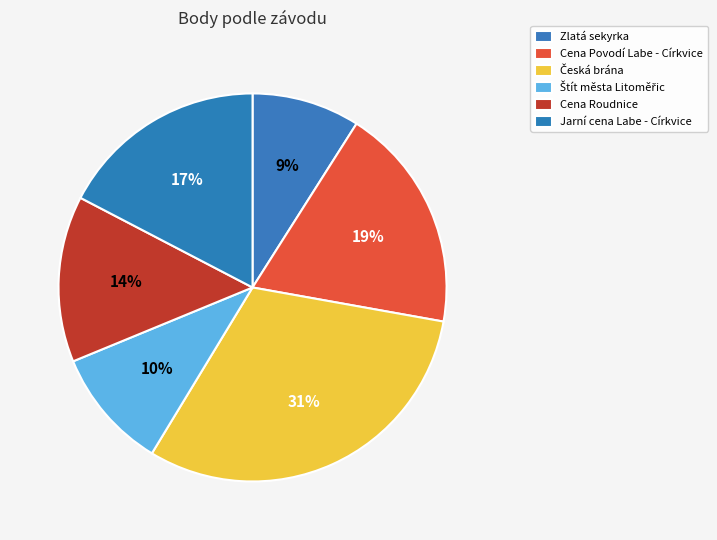

Does Štít města Litoměřic represent more than half of the total?

No